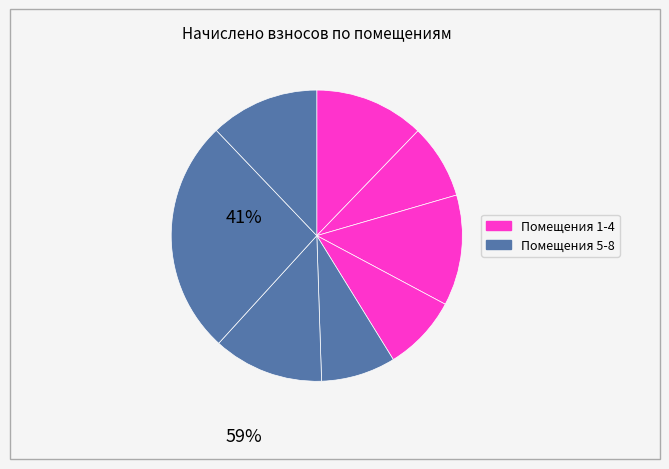

To the nearest percent, what is the difference between the largest and smallest slice percentages?

18%